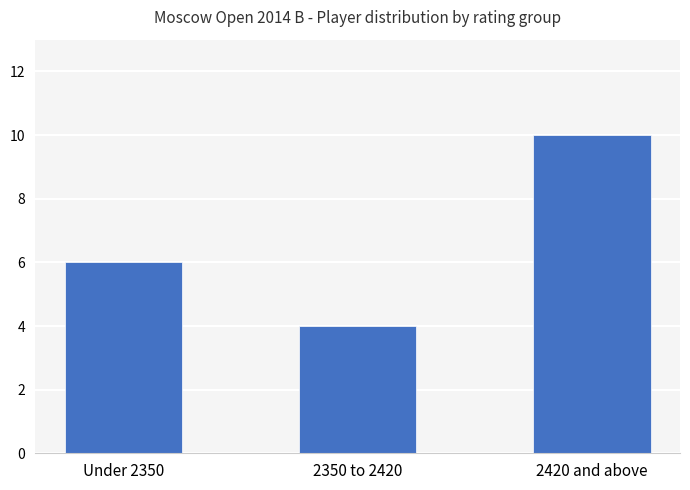

What is the difference between the maximum and minimum values?

6